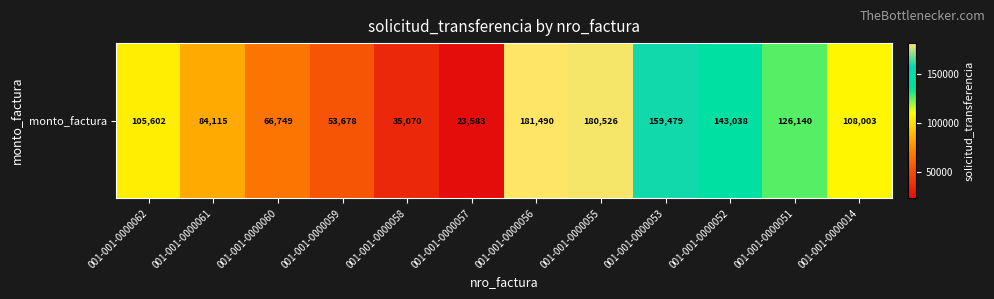

What is the change in value from 001-001-0000062 to 001-001-0000053?

+53877